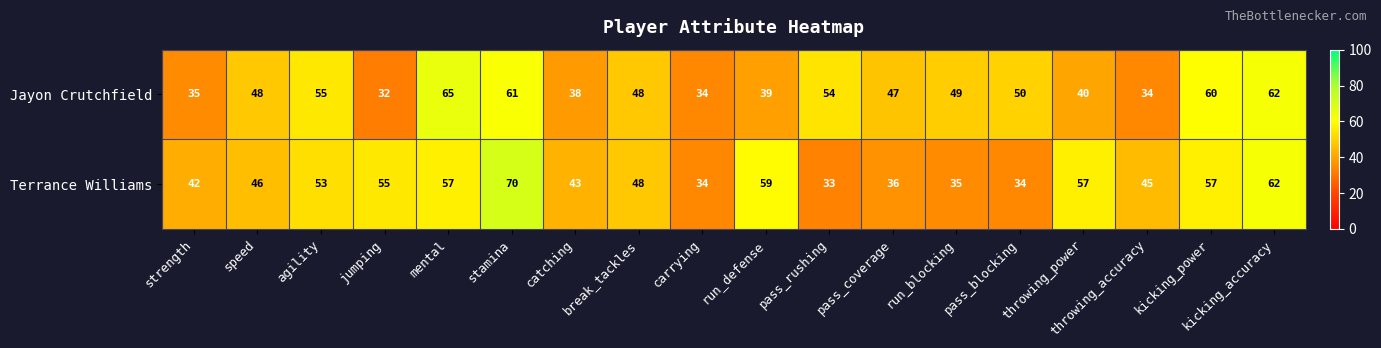

At which label does Terrance Williams reach its minimum?

pass_rushing